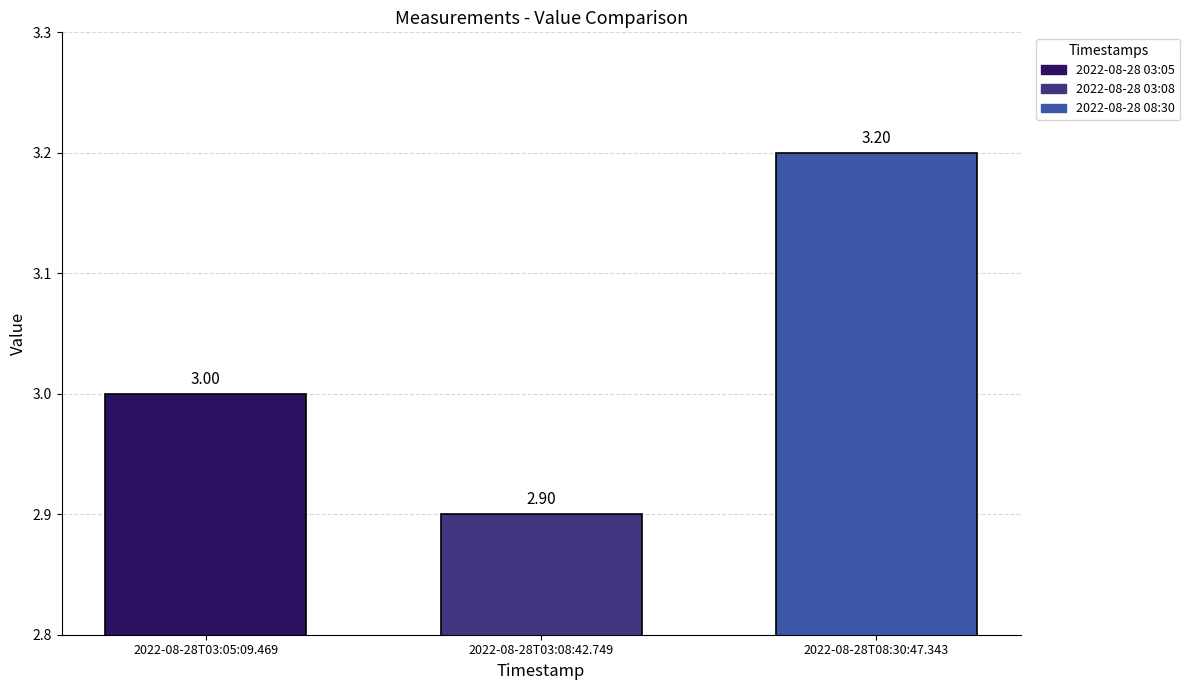

Are the bars grouped side by side (vs. stacked)?

No